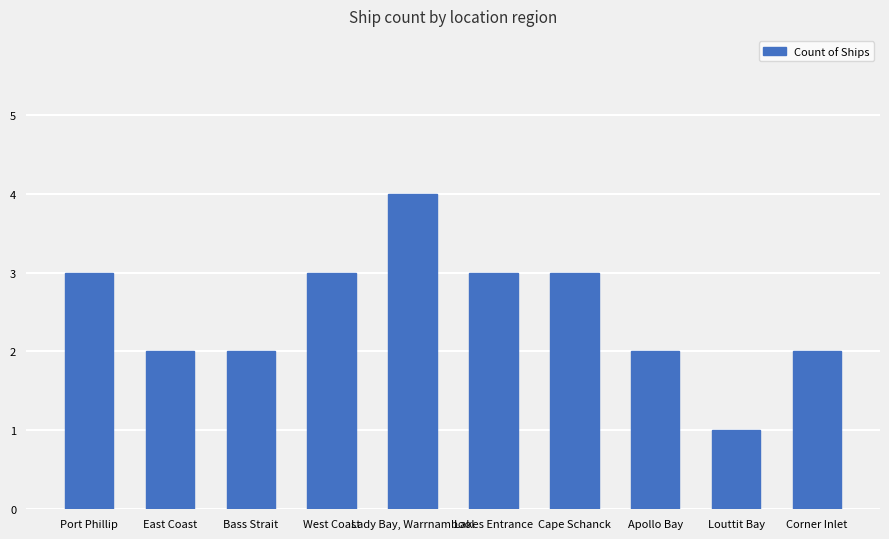

Between Corner Inlet and Cape Schanck, which is larger?

Cape Schanck